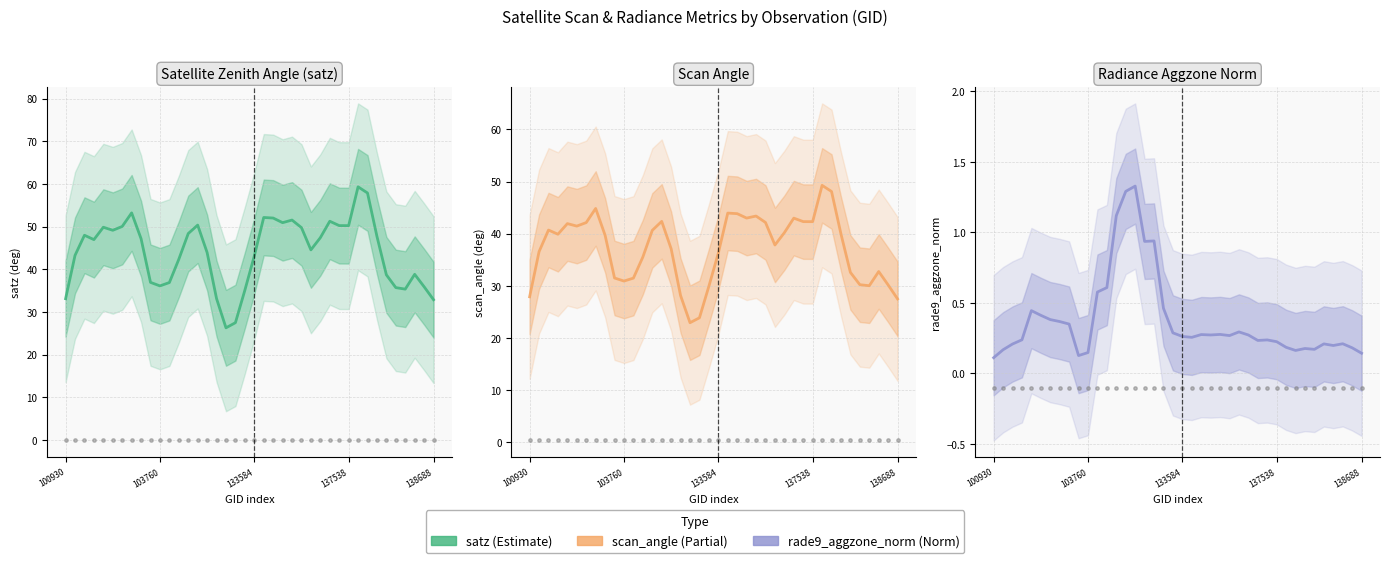

Which series contains the lowest Y value?

rade9_aggzone_norm